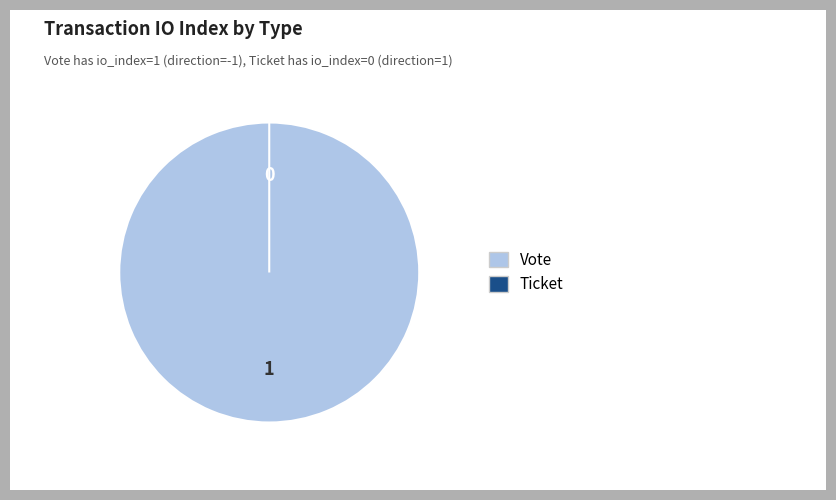

Is it true that Vote is 92% of the pie?

False